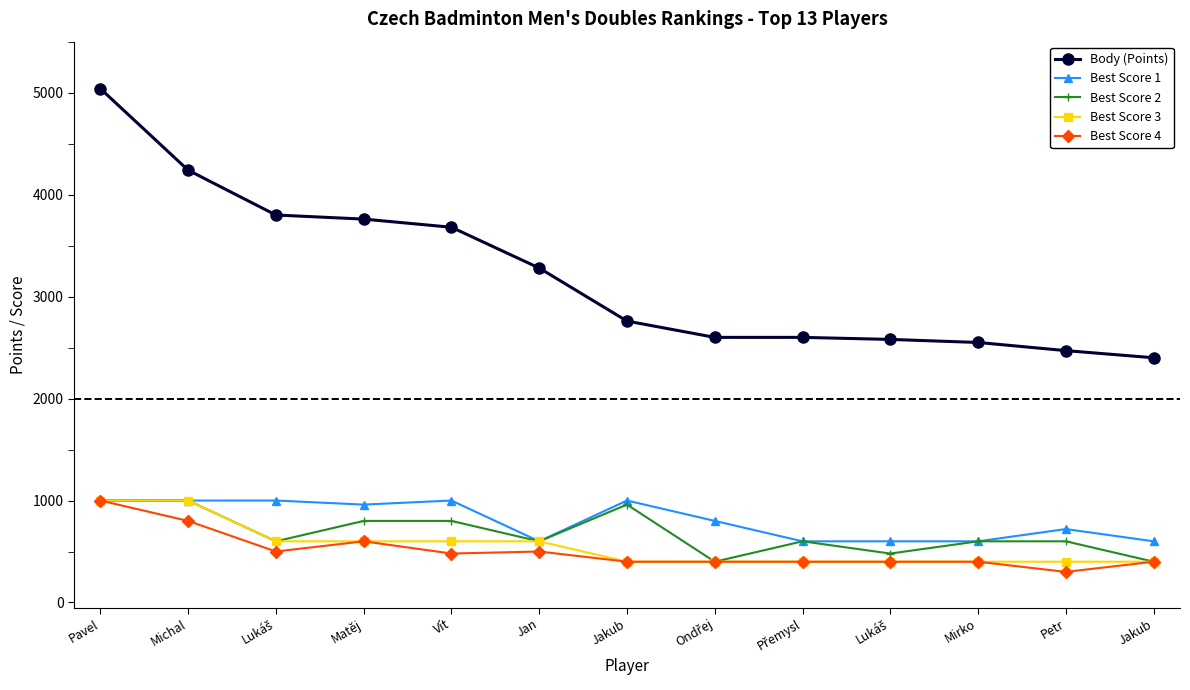

True or false: Best Score 4 has a value of 632 at Přemysl.

False